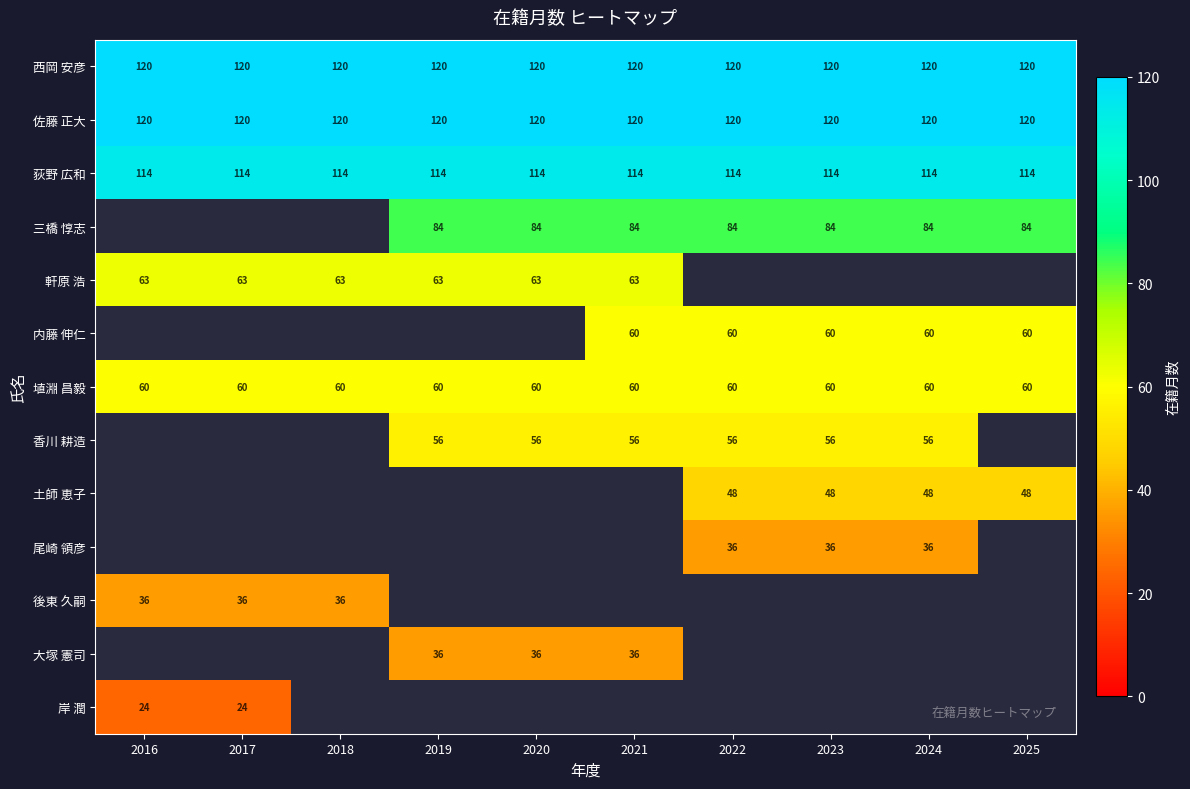

Is the value of 西岡 安彦 at 2025 greater than the value of 埴淵 昌毅 at 2016?

Yes